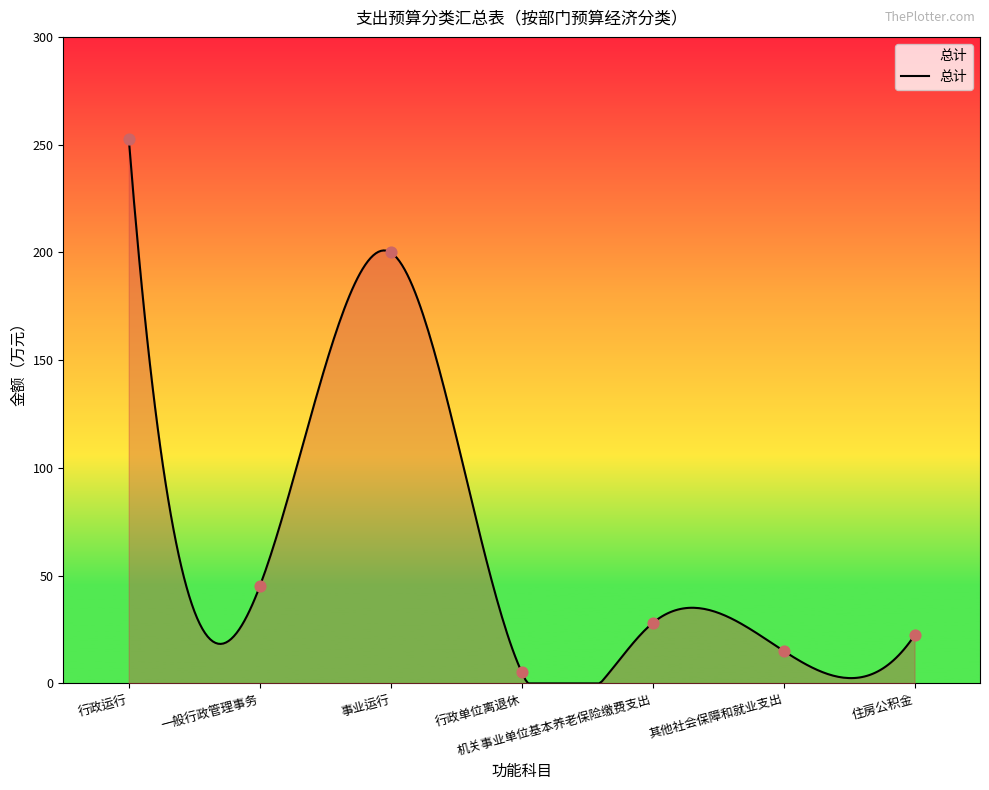

What is the change in value from 一般行政管理事务 to 其他社会保障和就业支出?

-29.9